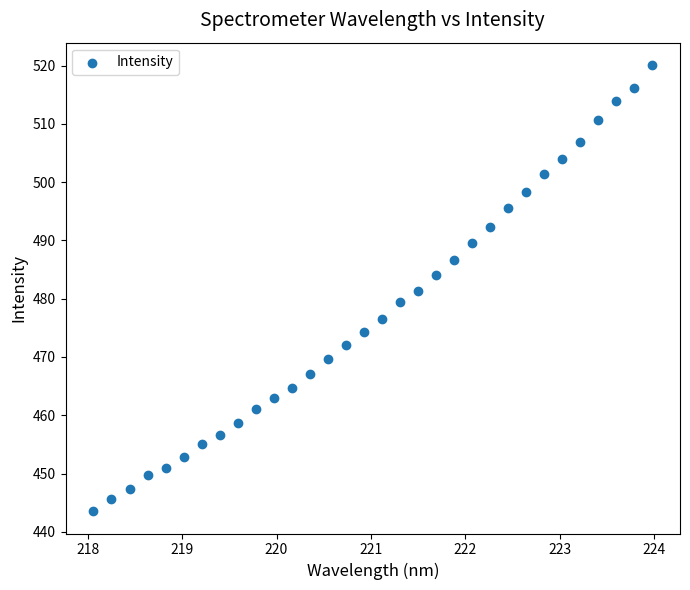

What is the range of X values (max minus min)?

5.9